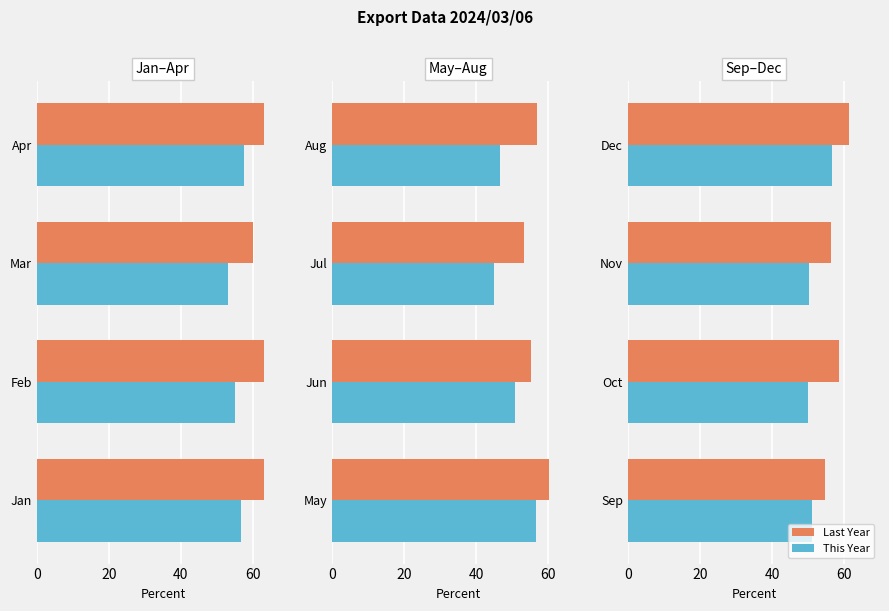

Count the number of data series in this chart.

2